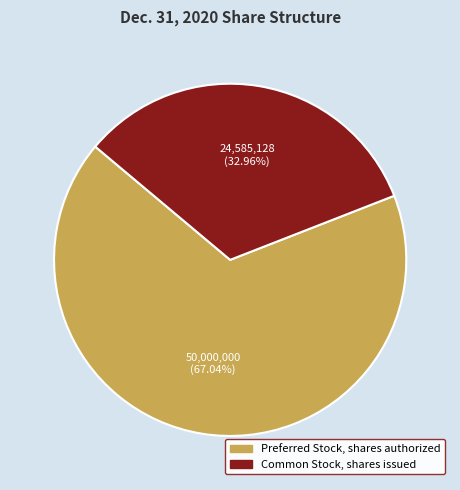

The Preferred Stock, shares authorized slice represents 67% of the pie. True or false?

True